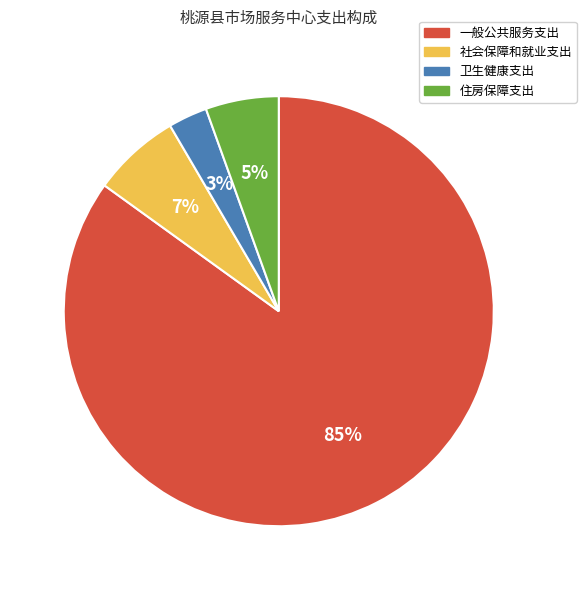

Rank the categories by value from lowest to highest.

卫生健康支出, 住房保障支出, 社会保障和就业支出, 一般公共服务支出